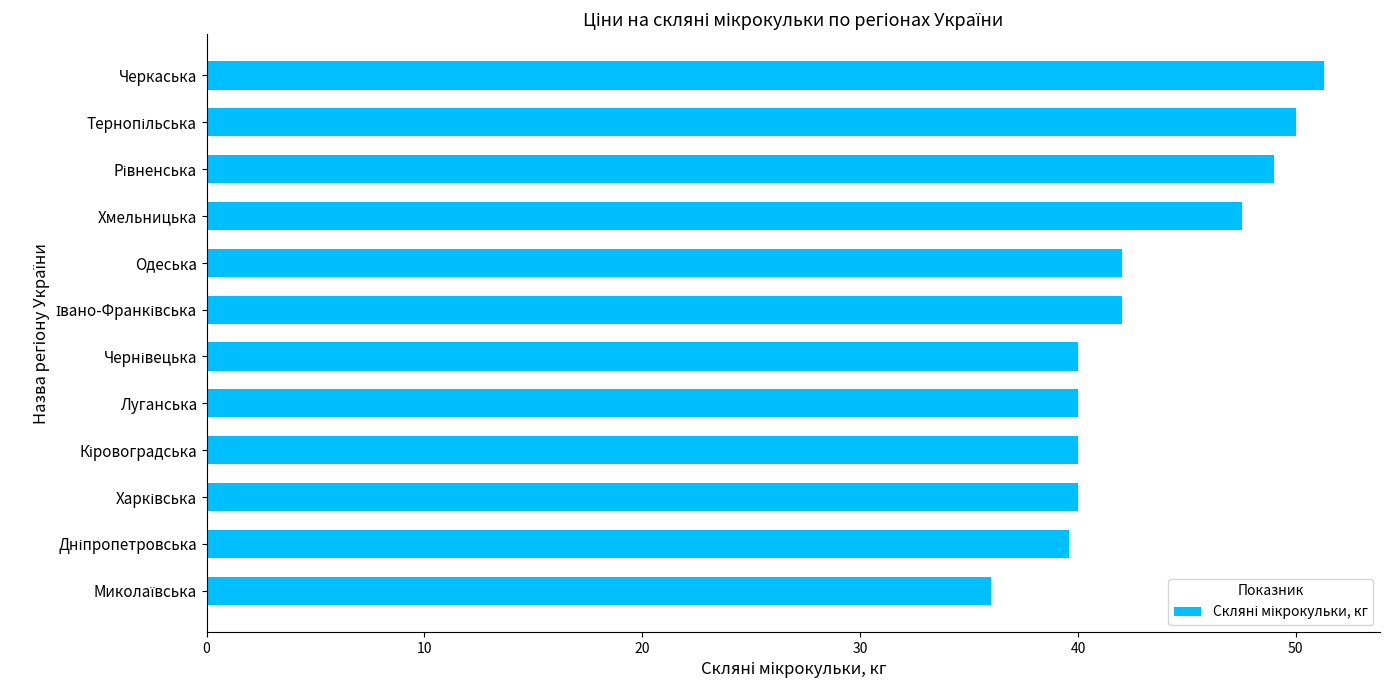

What is the maximum value shown in the chart?

51.3